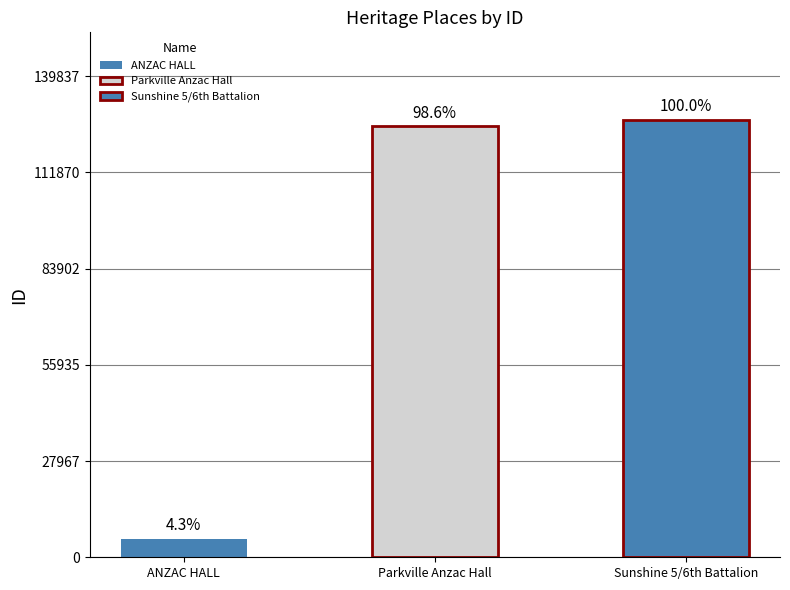

The value at ANZAC HALL is 5437. True or false?

True